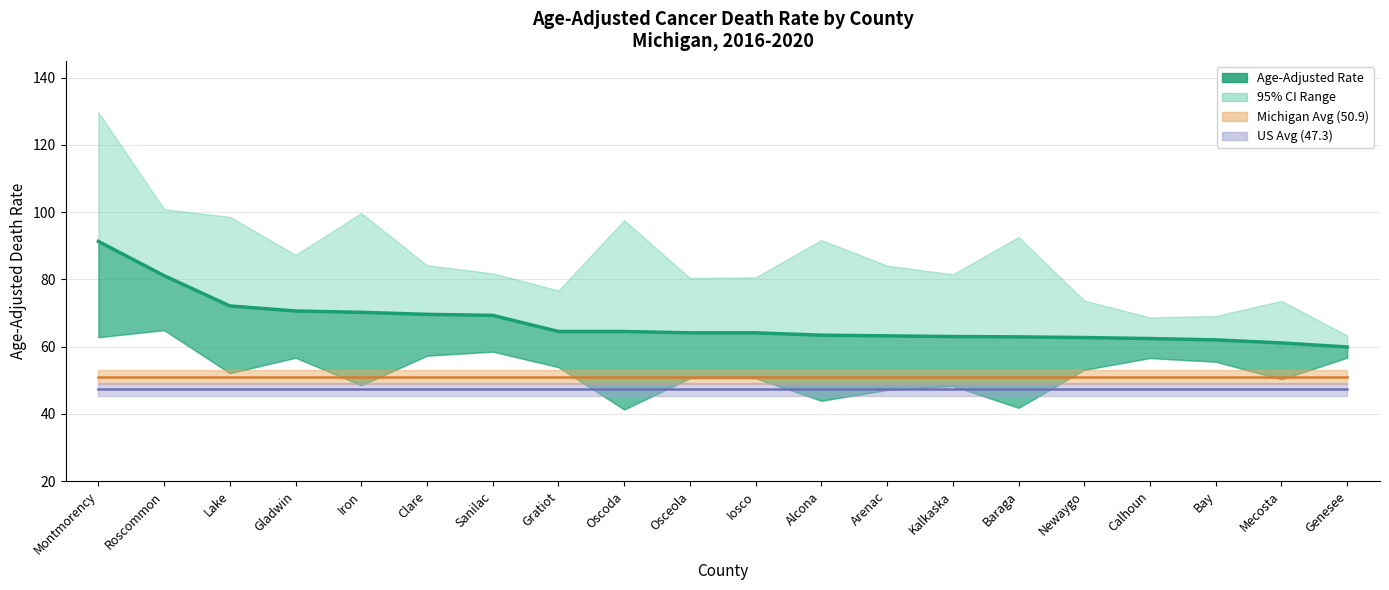

What is the change in value from Kalkaska to Calhoun?

-0.6